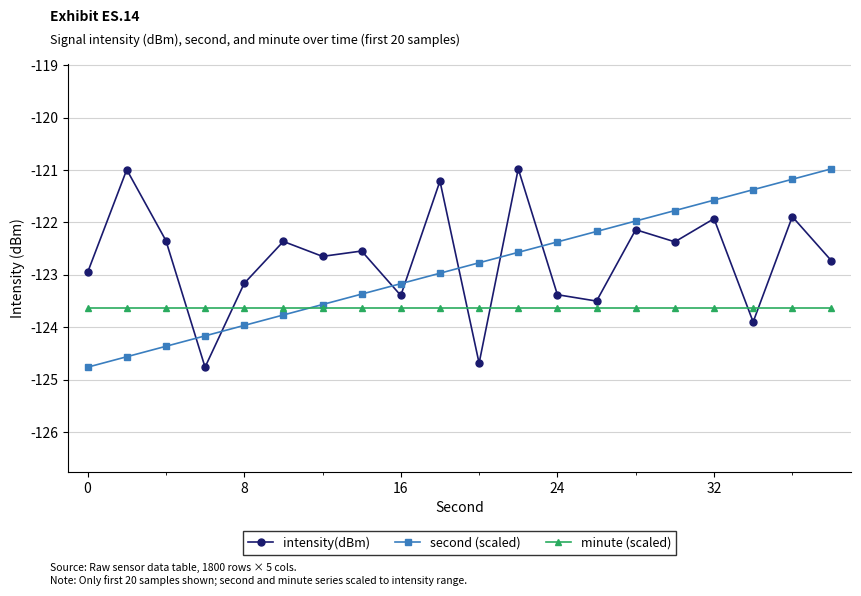

True or false: minute (scaled) and intensity(dBm) cross at least once.

True